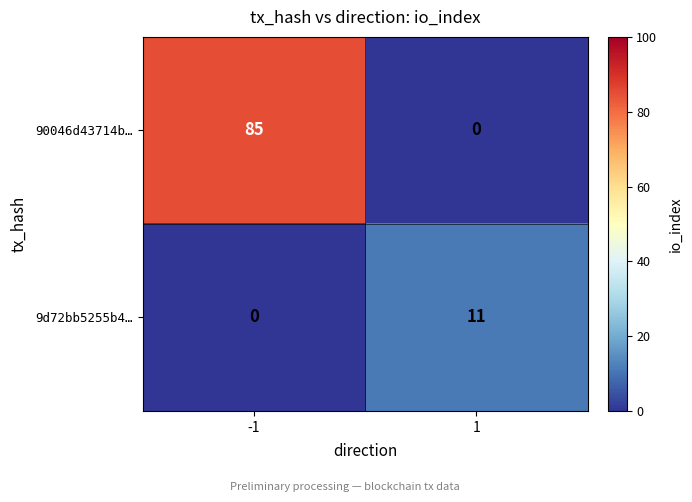

Is it true that 9d72bb5255b4… equals 18 at 1?

False